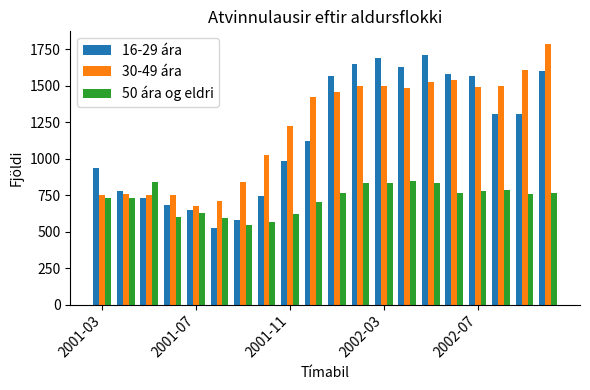

List the series in order of their peak value, highest first.

30-49 ára, 16-29 ára, 50 ára og eldri